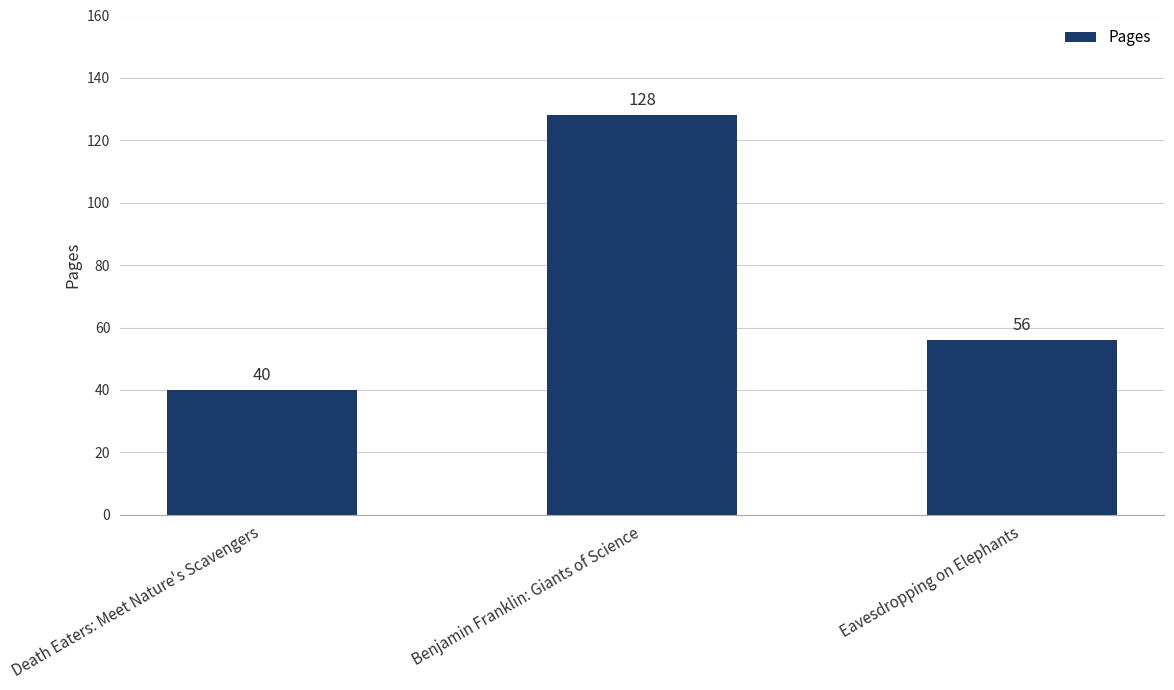

True or false: the data shows 40 at Death Eaters: Meet Nature's Scavengers.

True